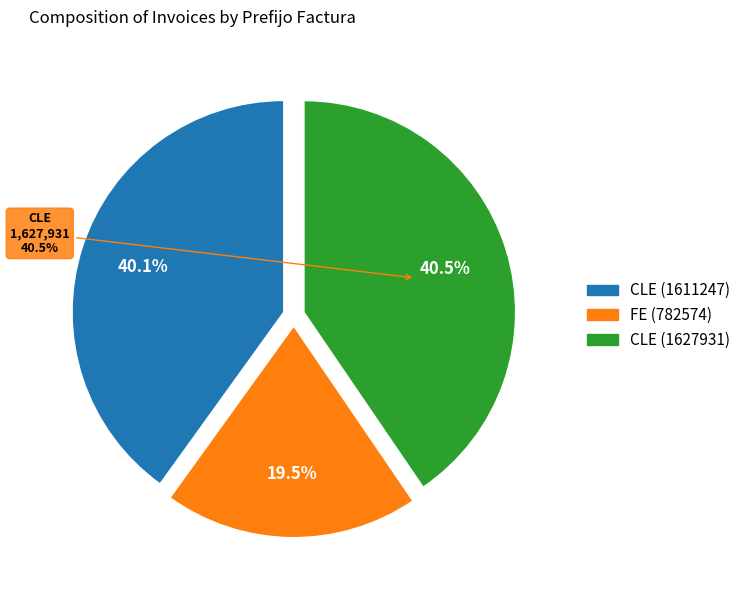

How many segments does this pie chart have?

3